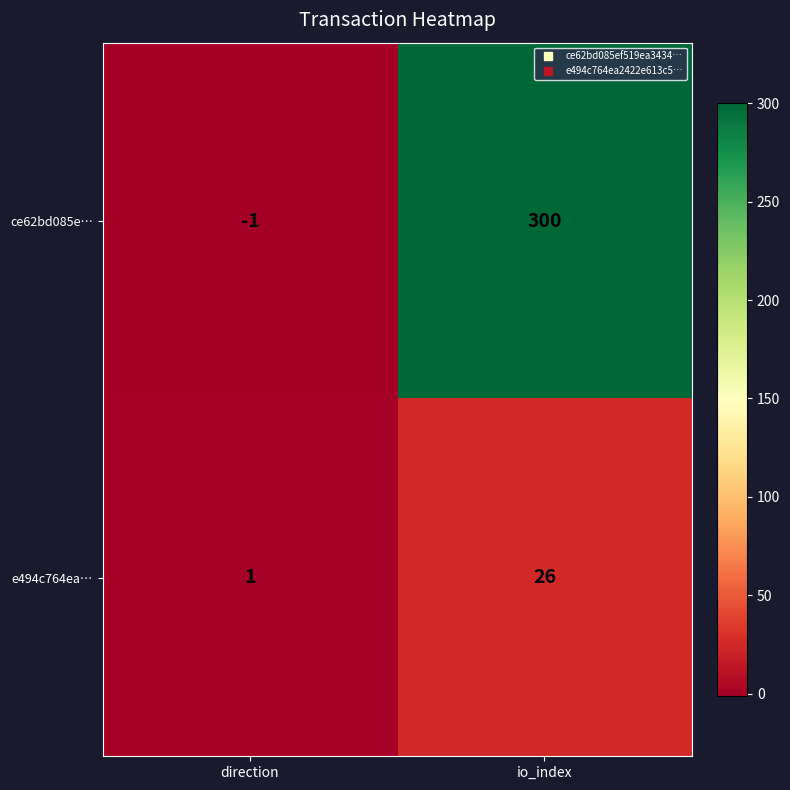

What is the smallest value displayed?

-1